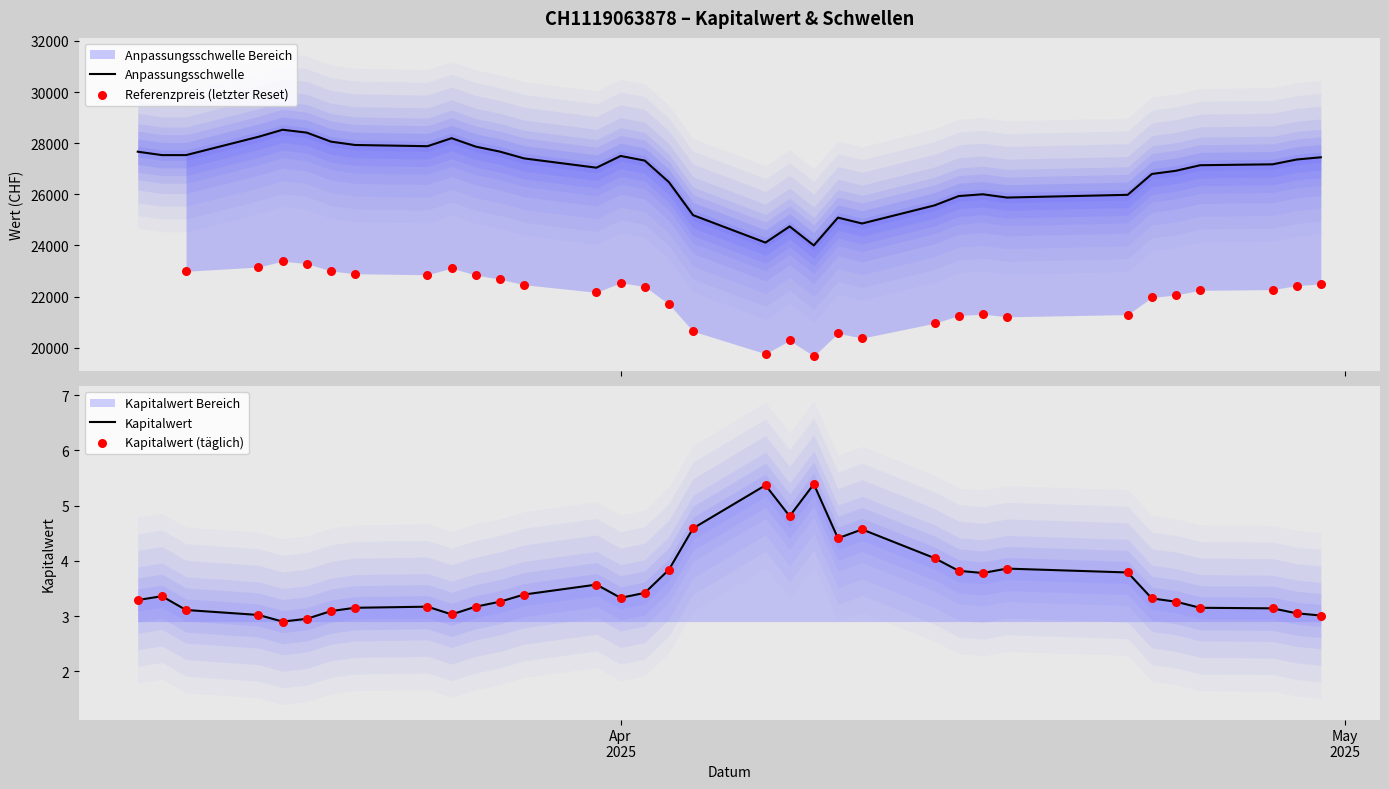

Which series reaches the maximum Y coordinate?

Anpassungsschwelle